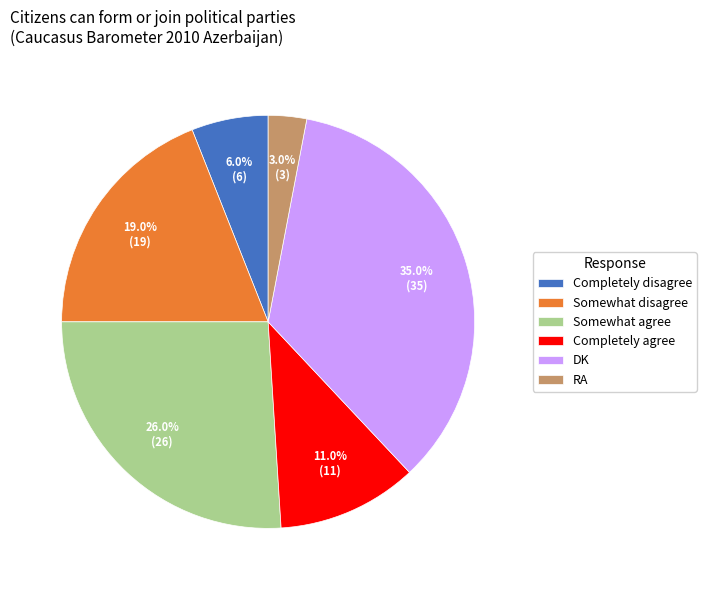

Rank the categories by value from highest to lowest.

DK, Somewhat agree, Somewhat disagree, Completely agree, Completely disagree, RA